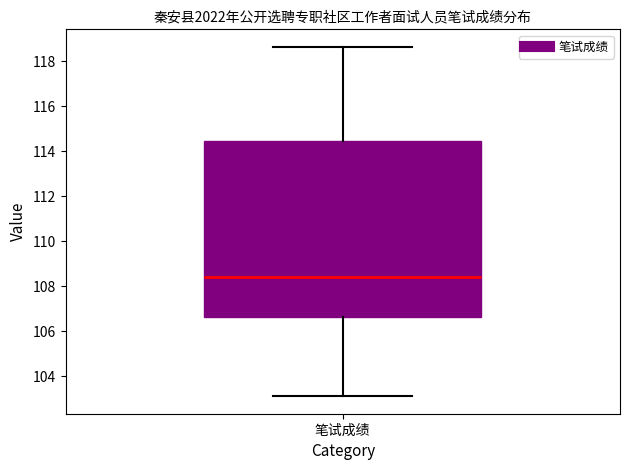

Read this box plot against the y-axis: the position of the median line, the range covered by the box, and the ends of both whiskers. The values are not printed on the chart, so give them approximately, as read against the axis.

median 108.4, box 106.6 to 114.4, whiskers 103.2 to 118.6